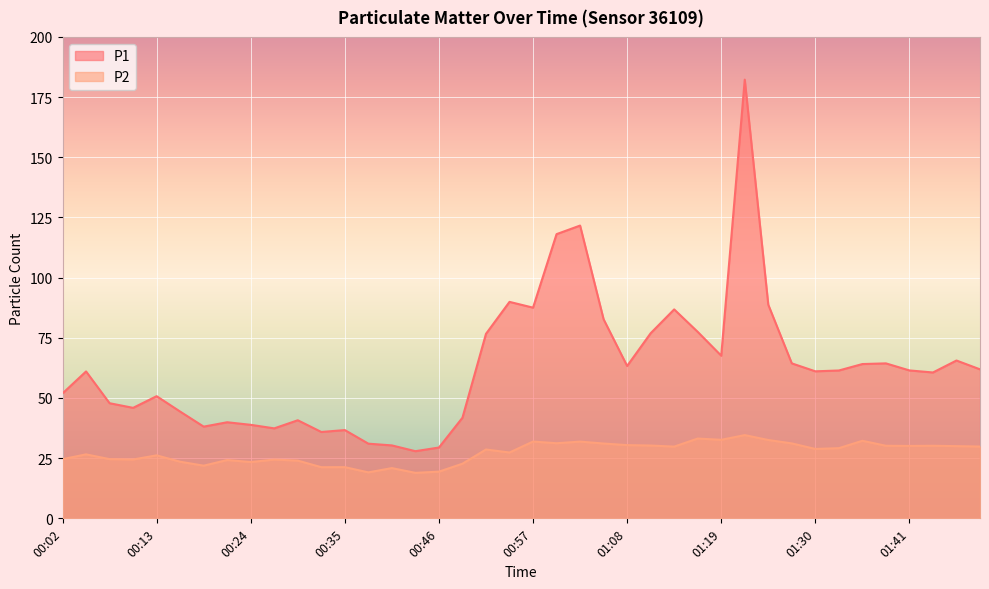

True or false: P1 and P2 cross at least once.

False